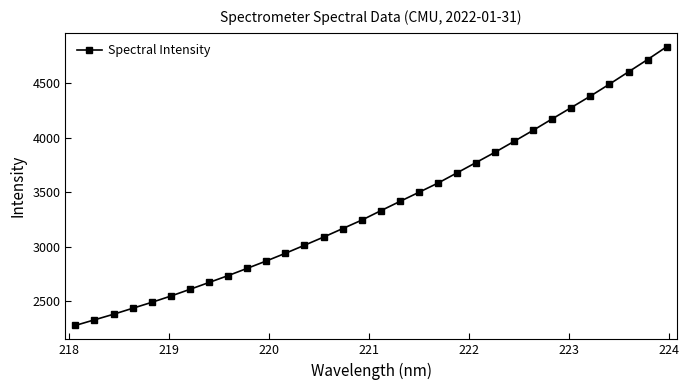

What is the difference between the maximum and second lowest values?

2501.6